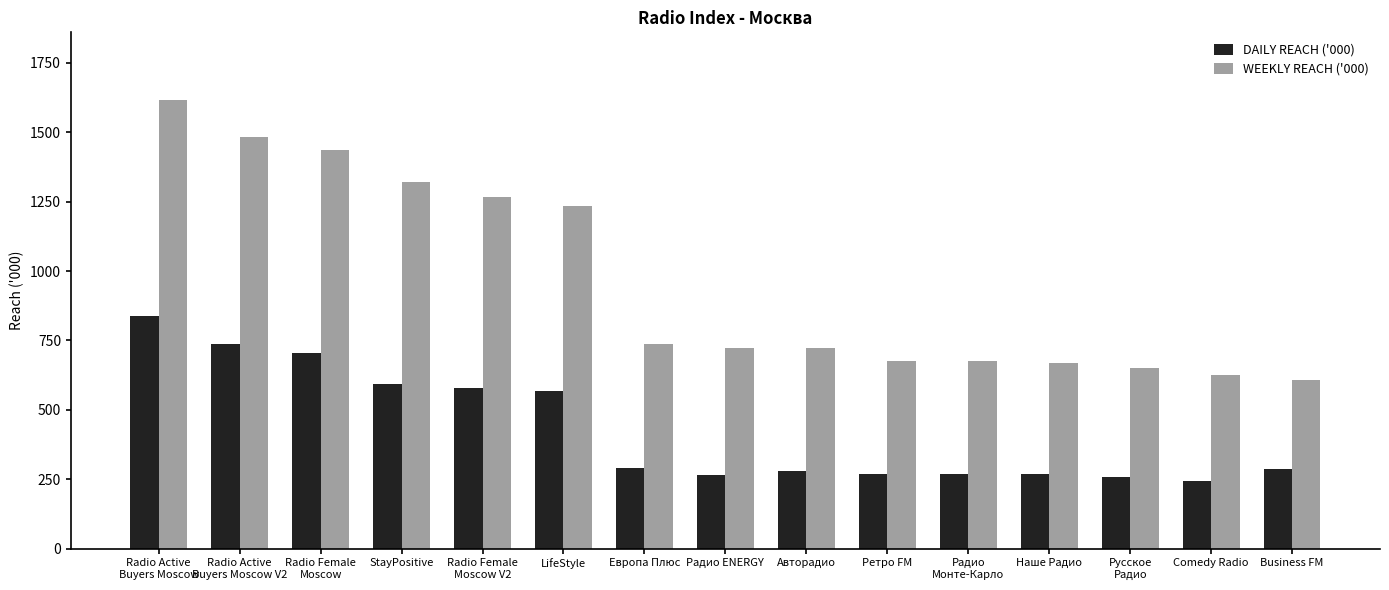

Where is WEEKLY REACH ('000) nearest to the value 1112?

LifeStyle